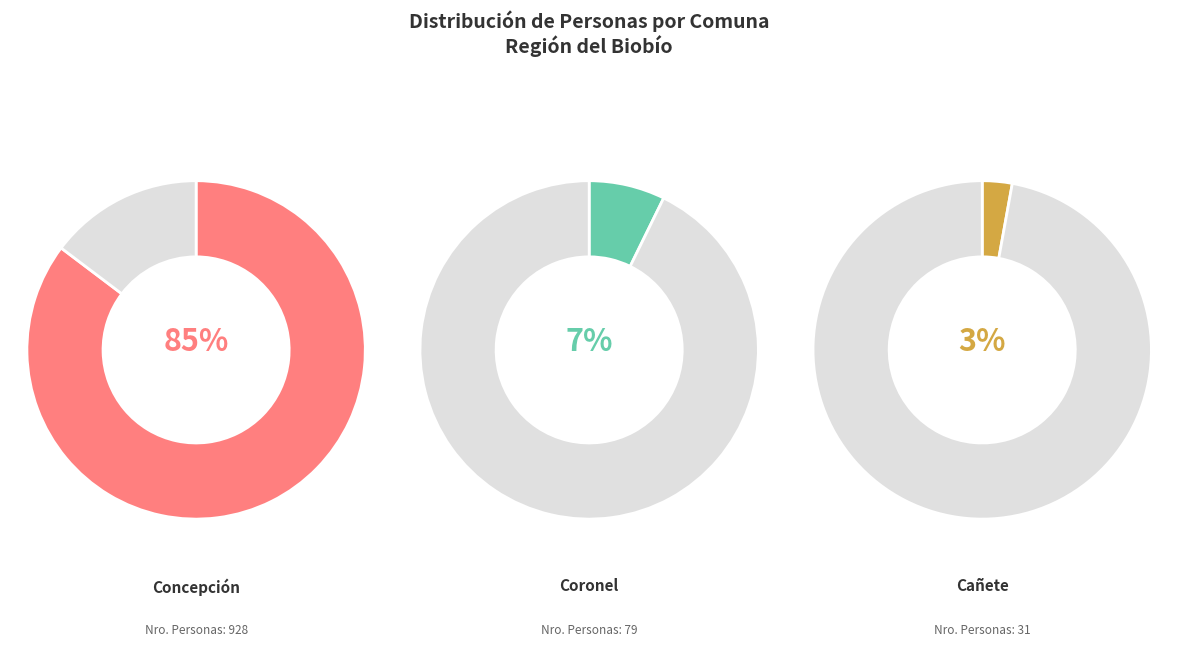

Do Coronel and Cabrero together represent more than half of the pie?

No